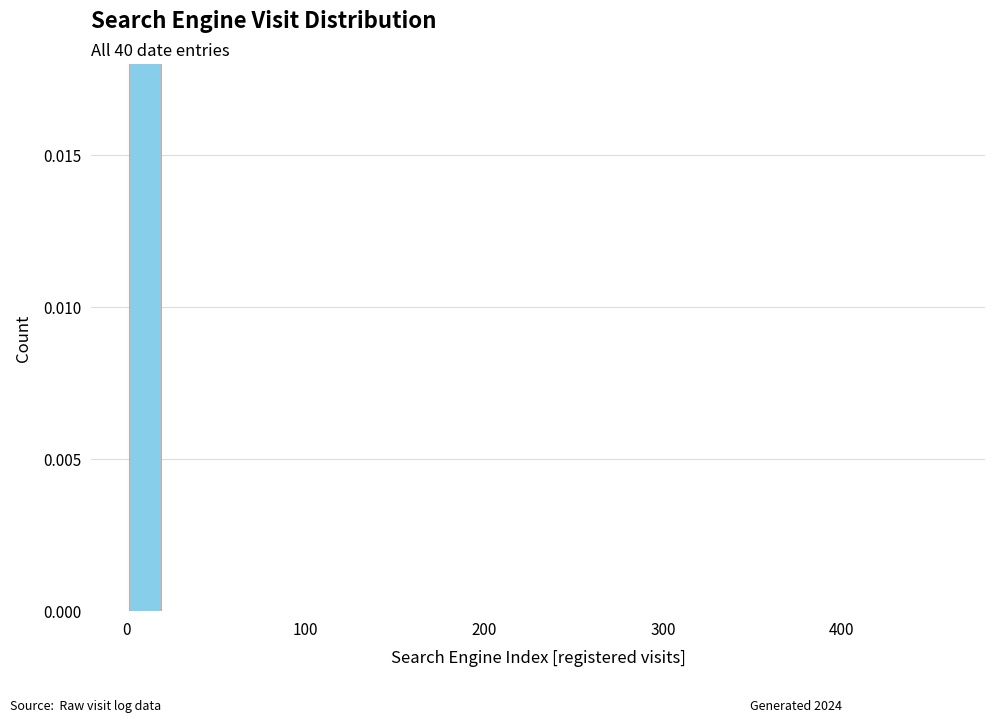

At which label is the value closest to 0?

100